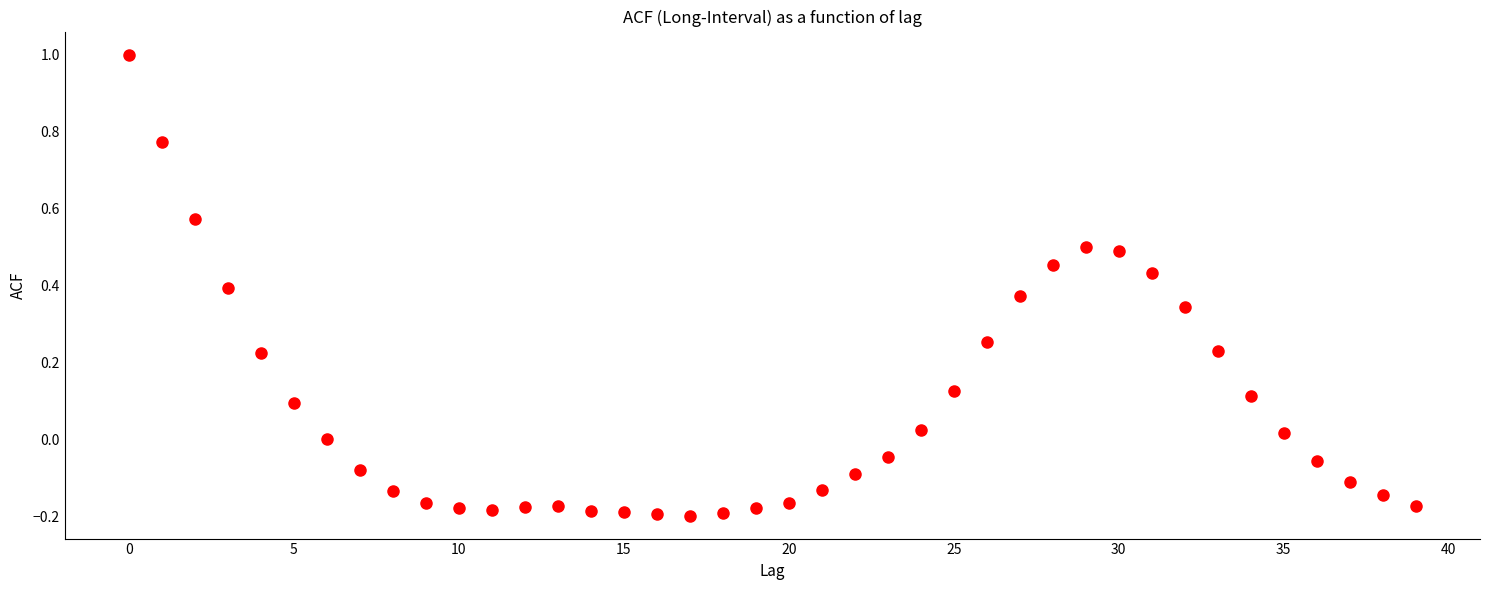

What is the range of Y values (max minus min)?

1.2